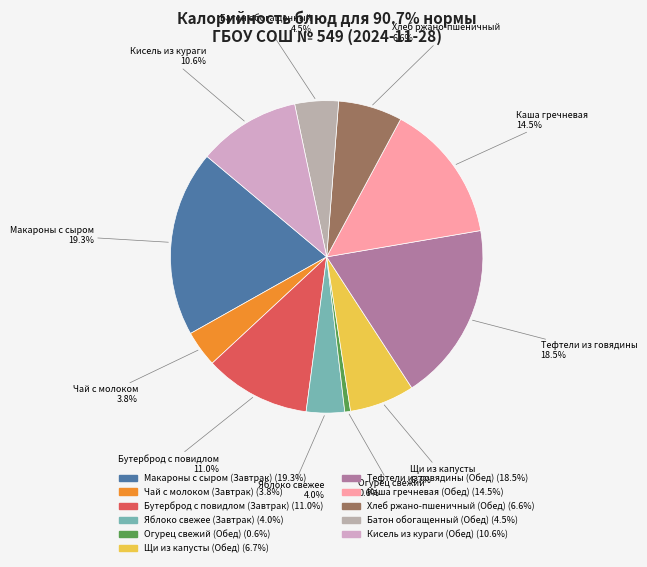

To the nearest percent, what is the average slice percentage?

9%